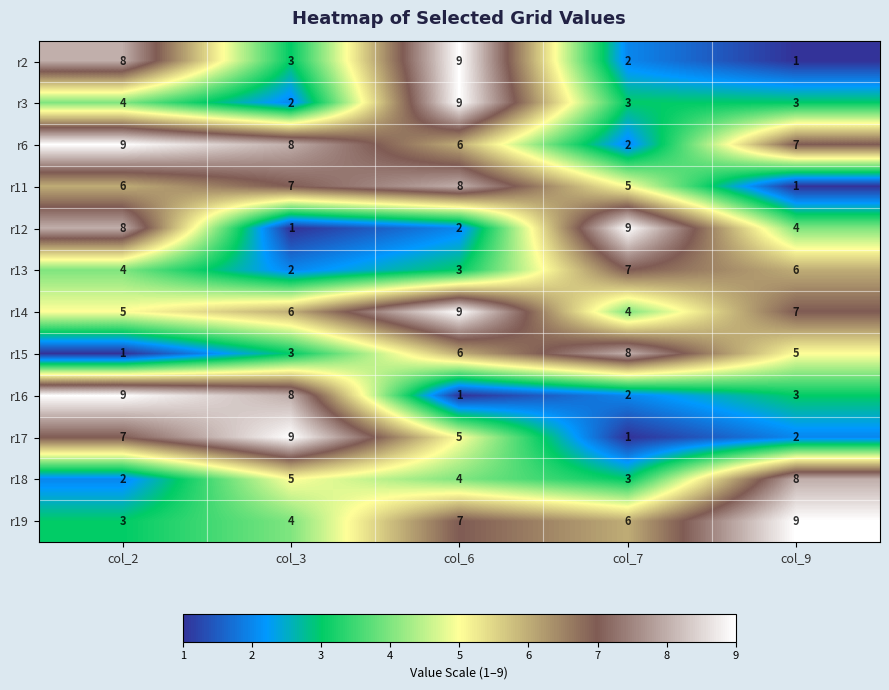

What is the total value across all series at col_2?

66